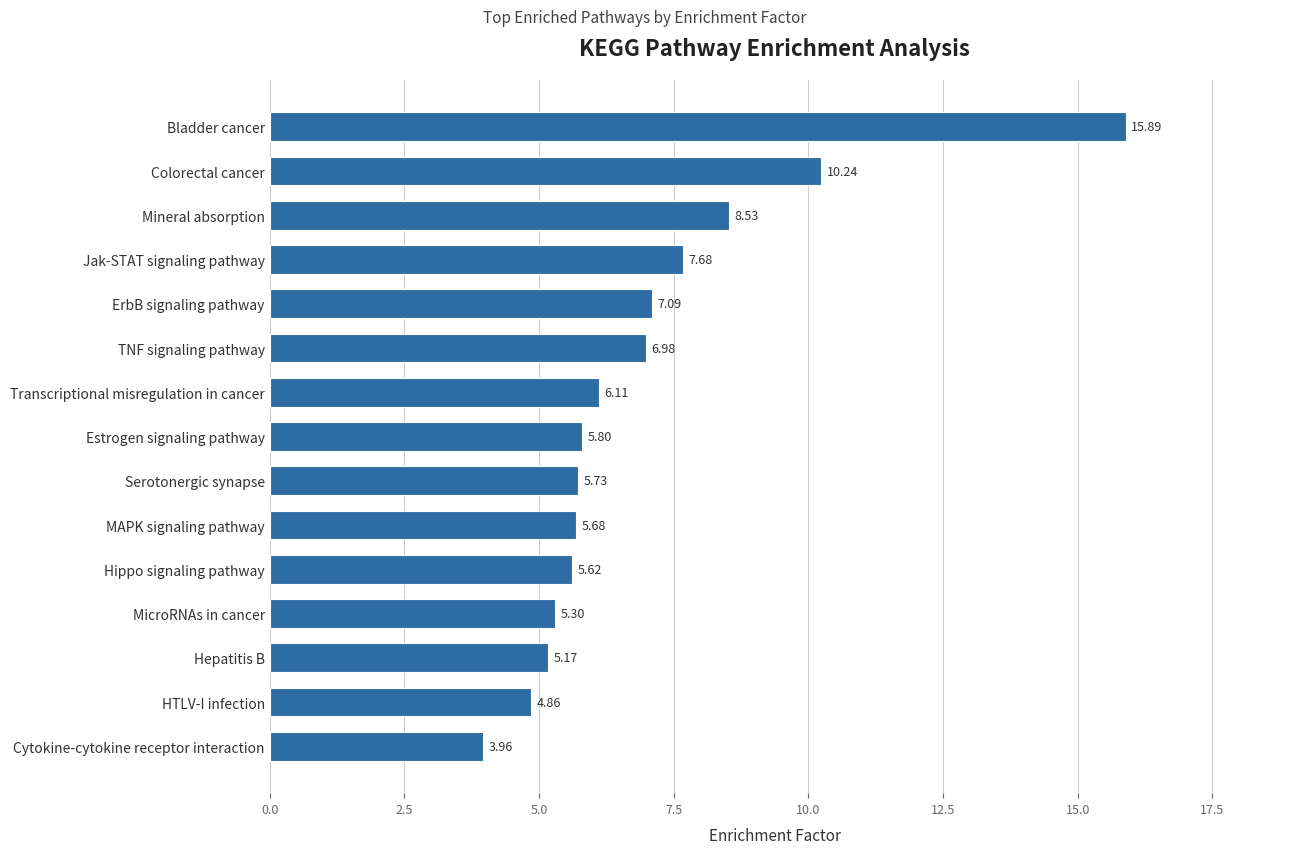

What is the difference between the maximum and minimum values?

11.9